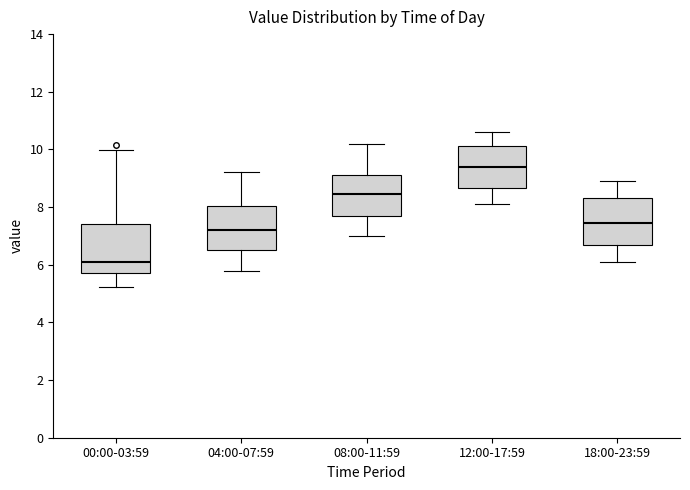

Reading left to right, transcribe this box plot: for each box, give where its median line is, the range the box spans, and where its two whiskers end, as read against the y-axis. The values are not printed on the chart, so give them approximately, as read against the axis.

00:00-03:59: median 6.2, box 5.8 to 7.4, whiskers 5.2 to 10.0
04:00-07:59: median 7.2, box 6.6 to 8.0, whiskers 5.8 to 9.2
08:00-11:59: median 8.4, box 7.6 to 9.2, whiskers 7.0 to 10.2
12:00-17:59: median 9.4, box 8.6 to 10.2, whiskers 8.2 to 10.6
18:00-23:59: median 7.4, box 6.8 to 8.4, whiskers 6.2 to 9.0